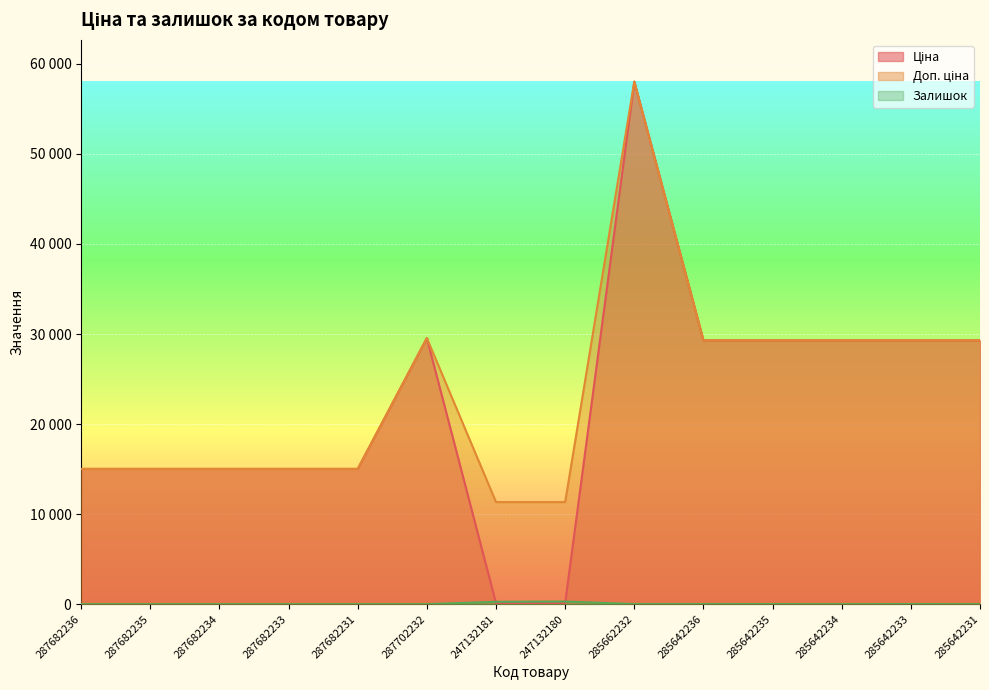

What is the greatest value displayed?

58037.0